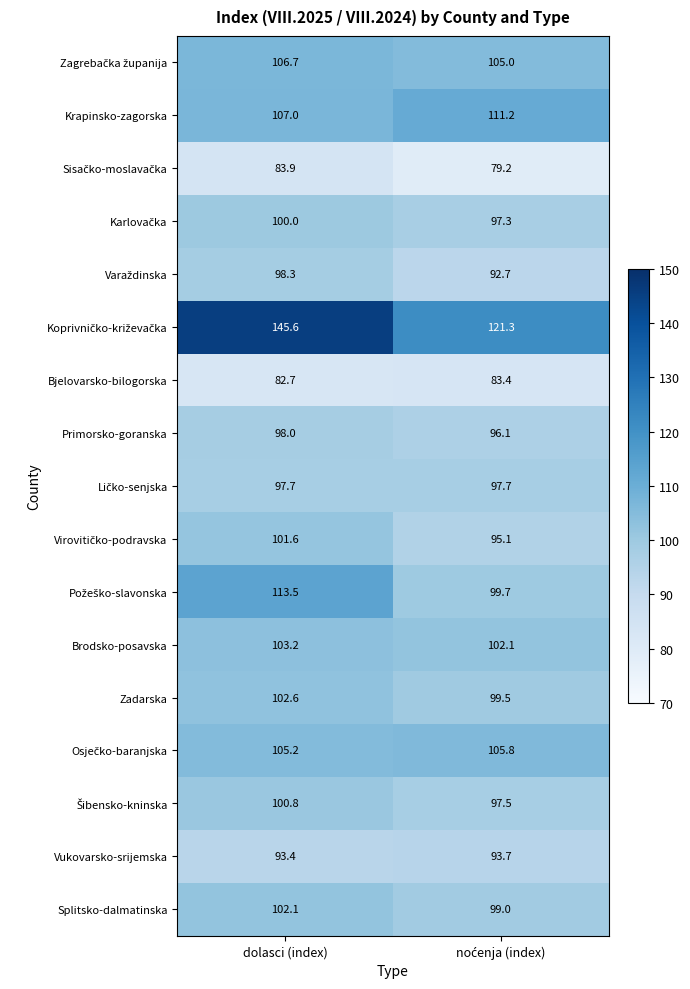

What is the smallest value displayed?

79.2